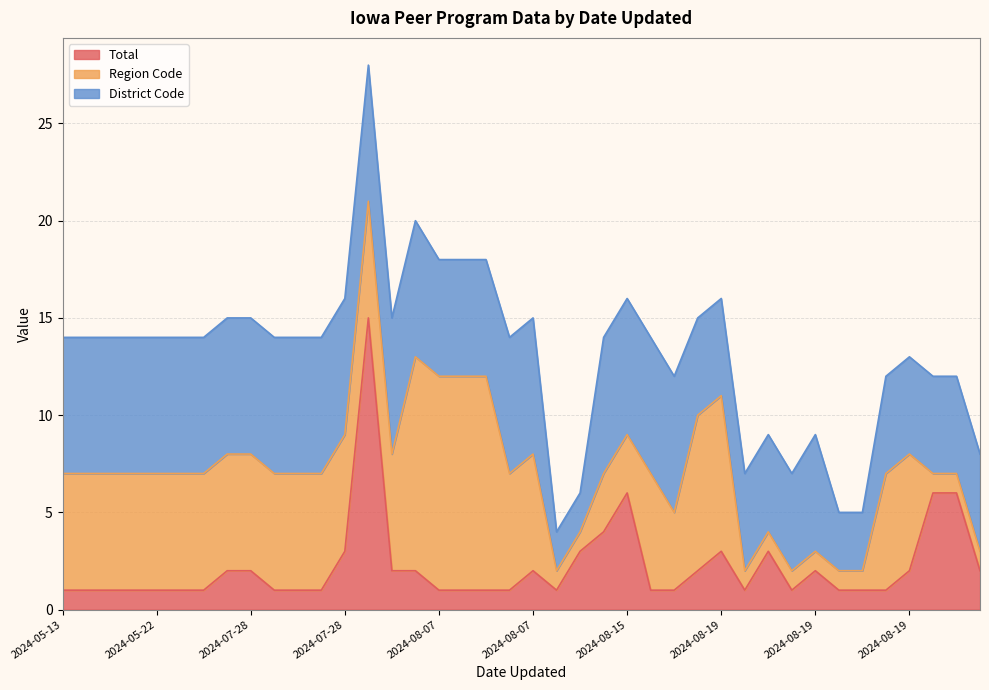

Does the chart display data point markers on the line(s)?

No